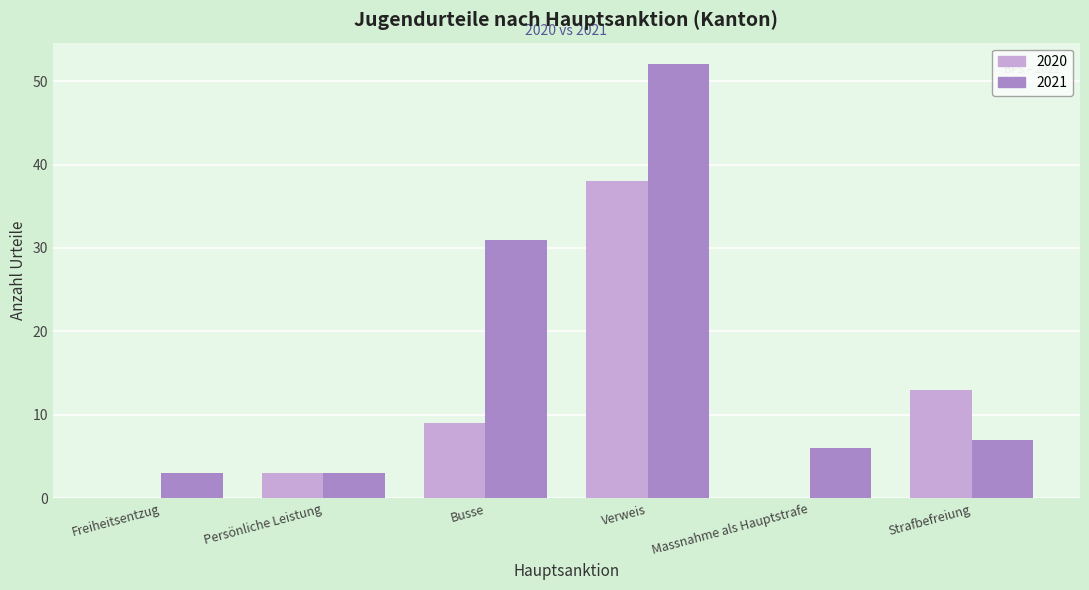

Reading right to left, what are all the values shown in this chart?

2020: Strafbefreiung=13	Massnahme als Hauptstrafe=0	Verweis=38	Busse=9	Persönliche Leistung=3	Freiheitsentzug=0
2021: Strafbefreiung=7	Massnahme als Hauptstrafe=6	Verweis=52	Busse=31	Persönliche Leistung=3	Freiheitsentzug=3